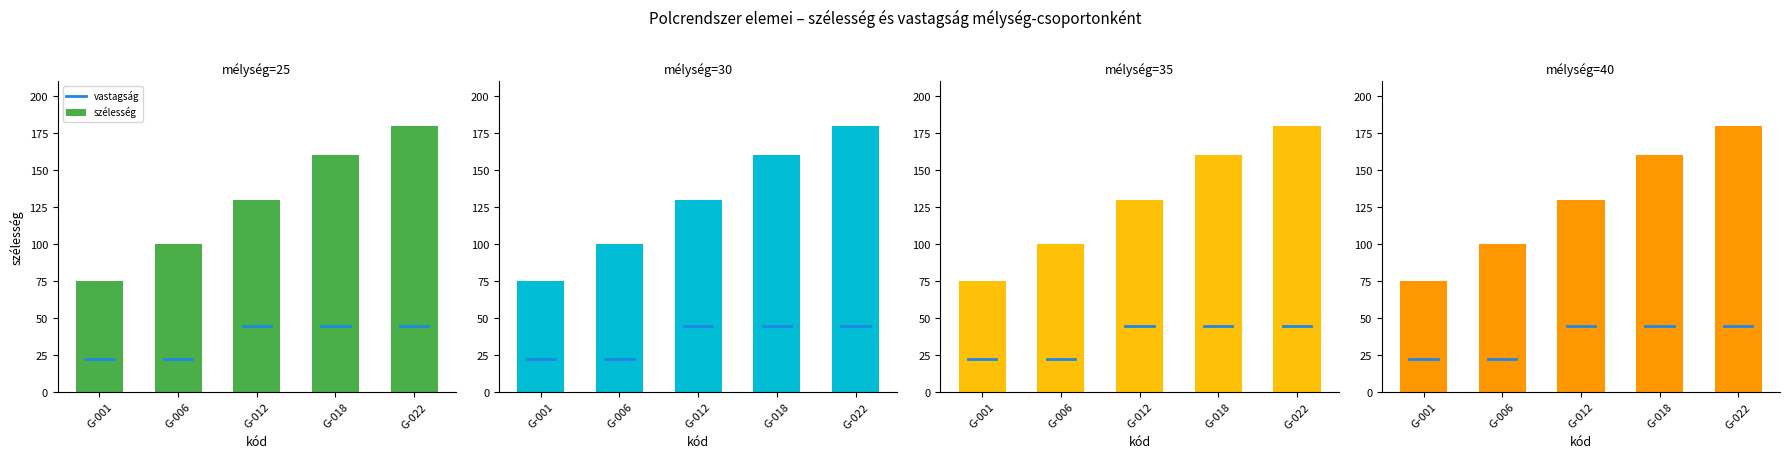

What is the value of the szélesség bar at the 1st from the left?

75.0